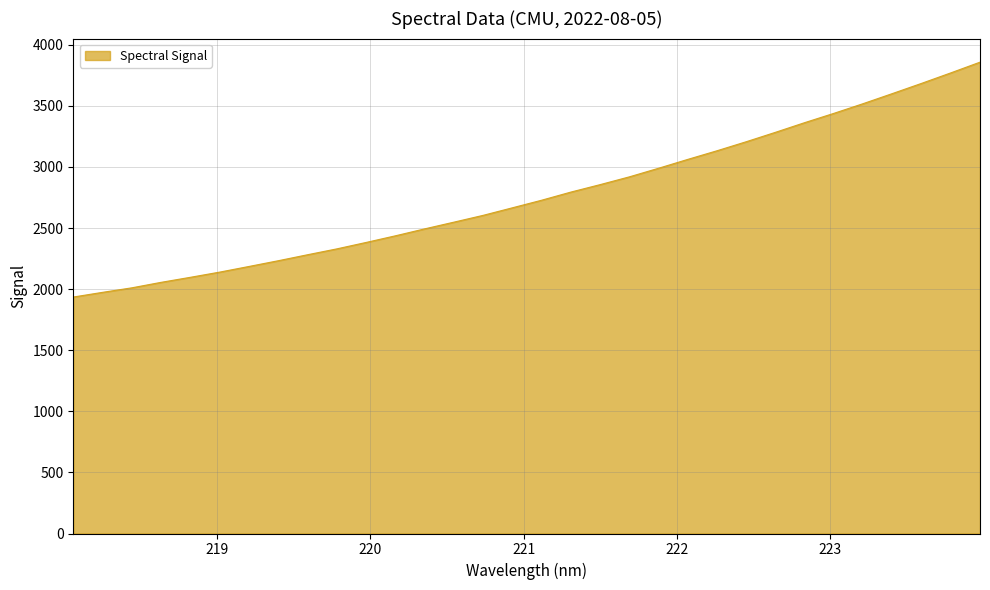

What is the difference between the maximum and minimum values?

1922.3